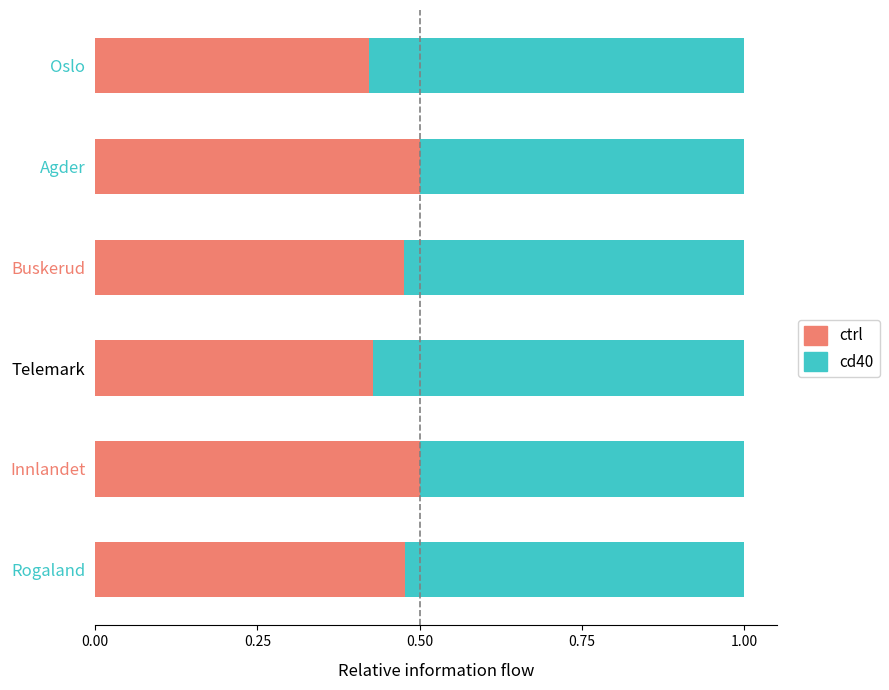

What is the sum of all ctrl values?

2.8